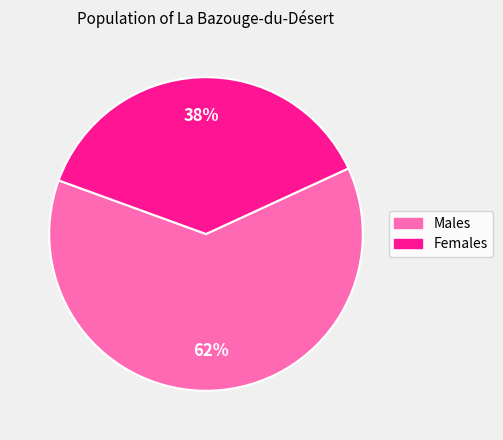

To the nearest percent, what is the average slice percentage?

50%